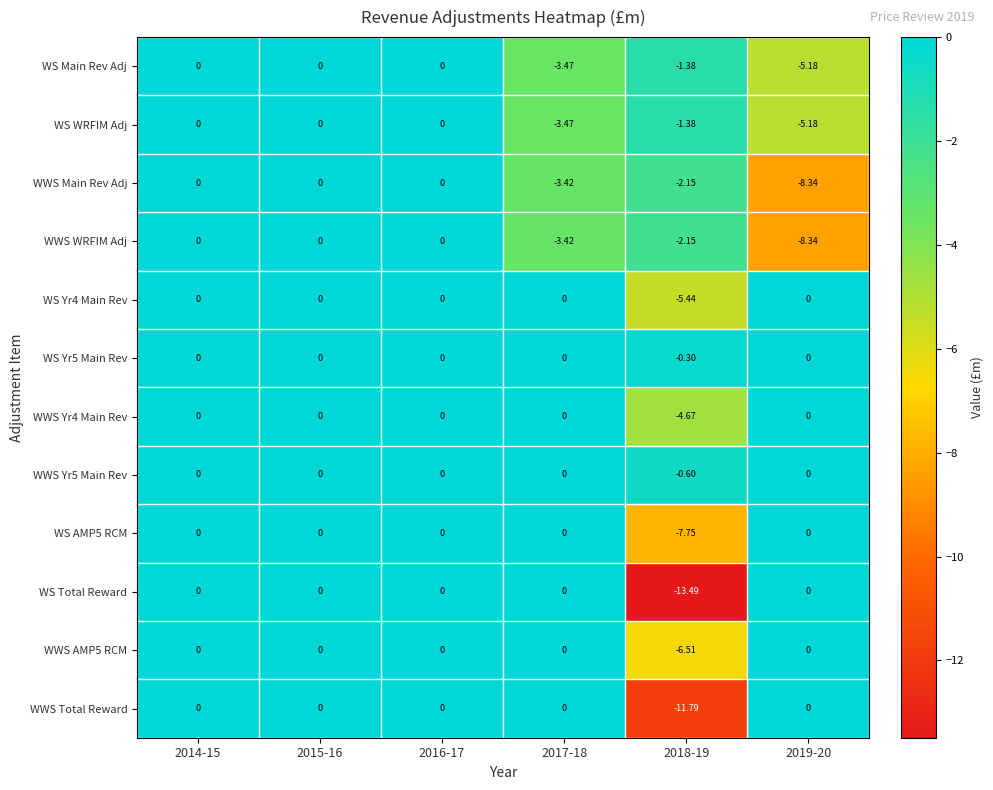

Is the value of WWS Main Rev Adj at 2017-18 greater than the value of WWS Yr4 Main Rev at 2014-15?

No